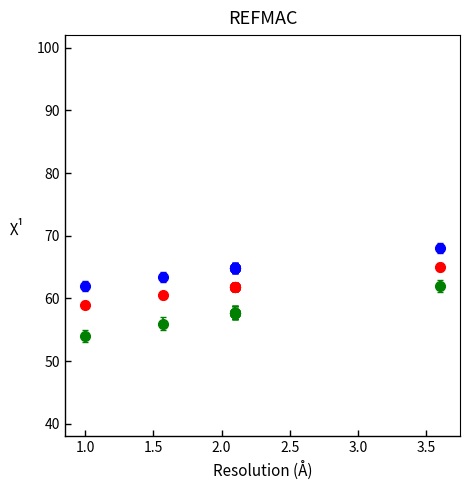

What is the maximum value shown in the chart?

68.0